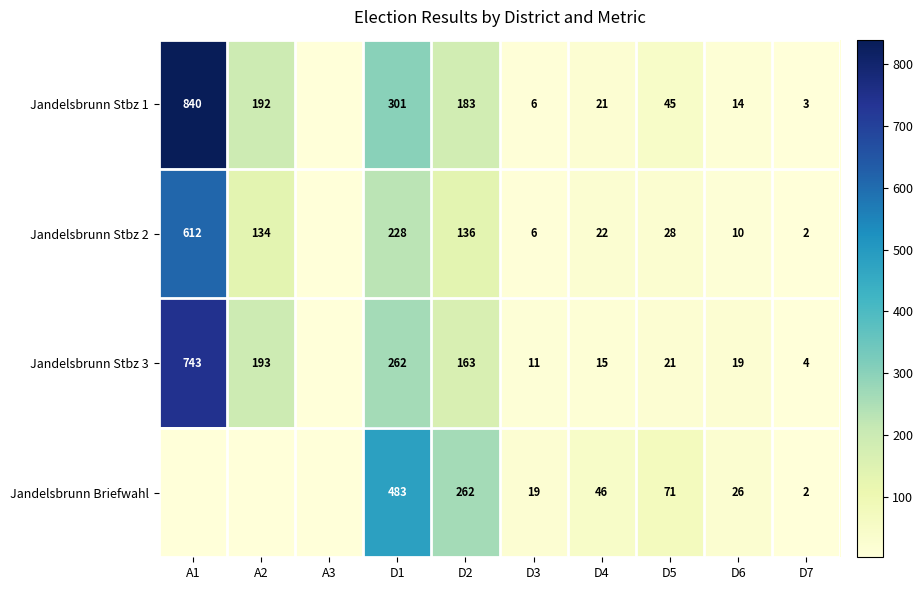

At D7, list the series in order from smallest to largest.

Jandelsbrunn Stbz 2, Jandelsbrunn Briefwahl, Jandelsbrunn Stbz 1, Jandelsbrunn Stbz 3